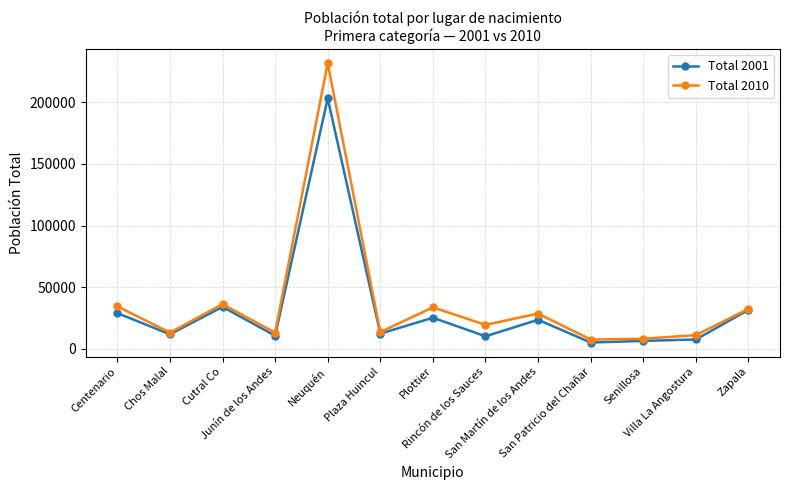

Does the chart display data point markers on the line(s)?

Yes